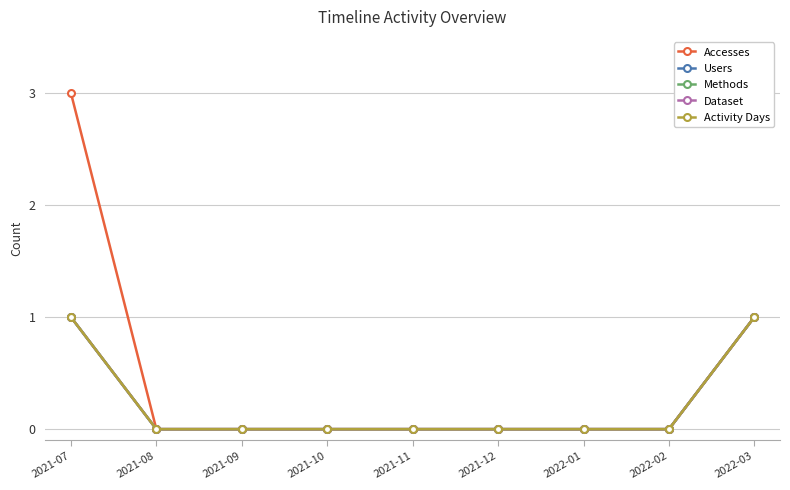

What is the sum of all Dataset values?

2